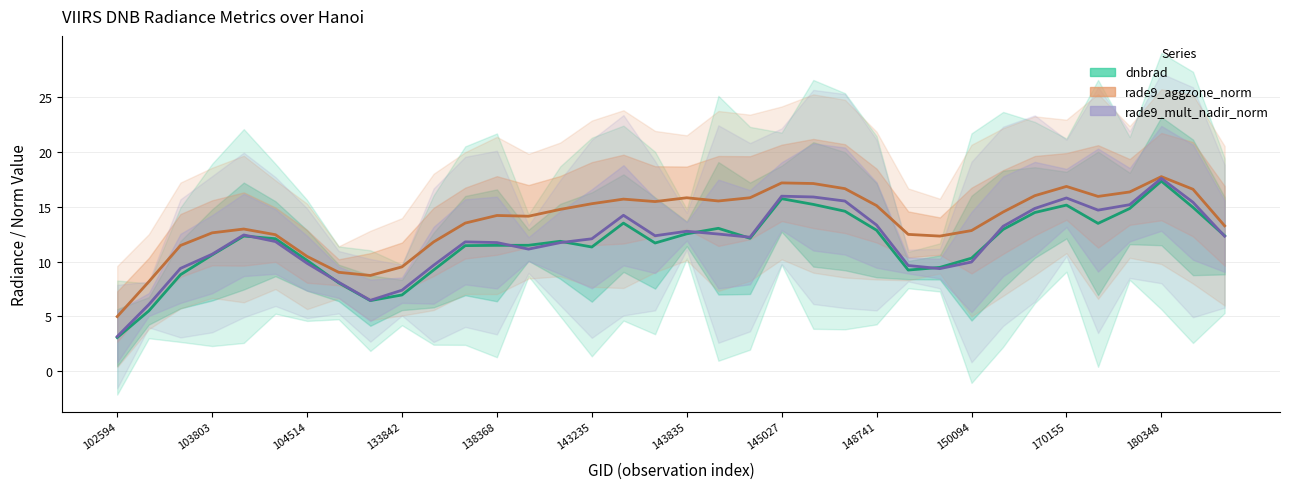

What are all the series names shown in the legend?

dnbrad, rade9_aggzone_norm, rade9_mult_nadir_norm